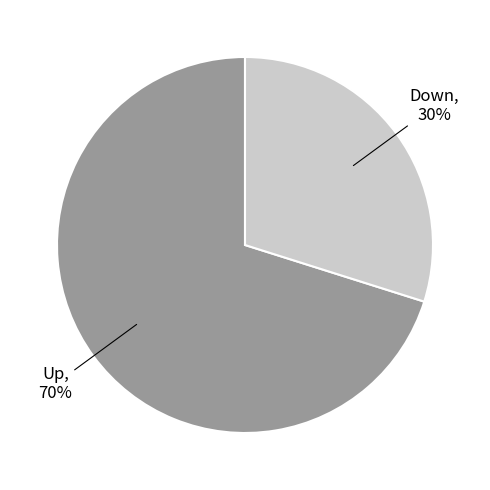

How many slices are in this pie chart?

2